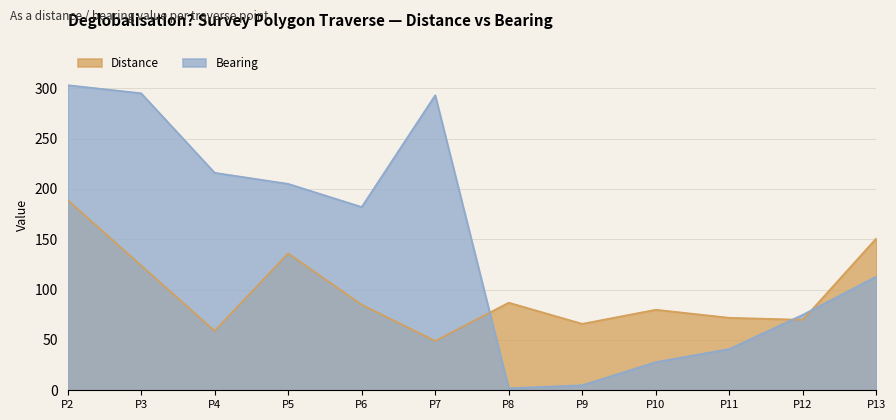

What is the spread (max minus min) of values at P13?

38